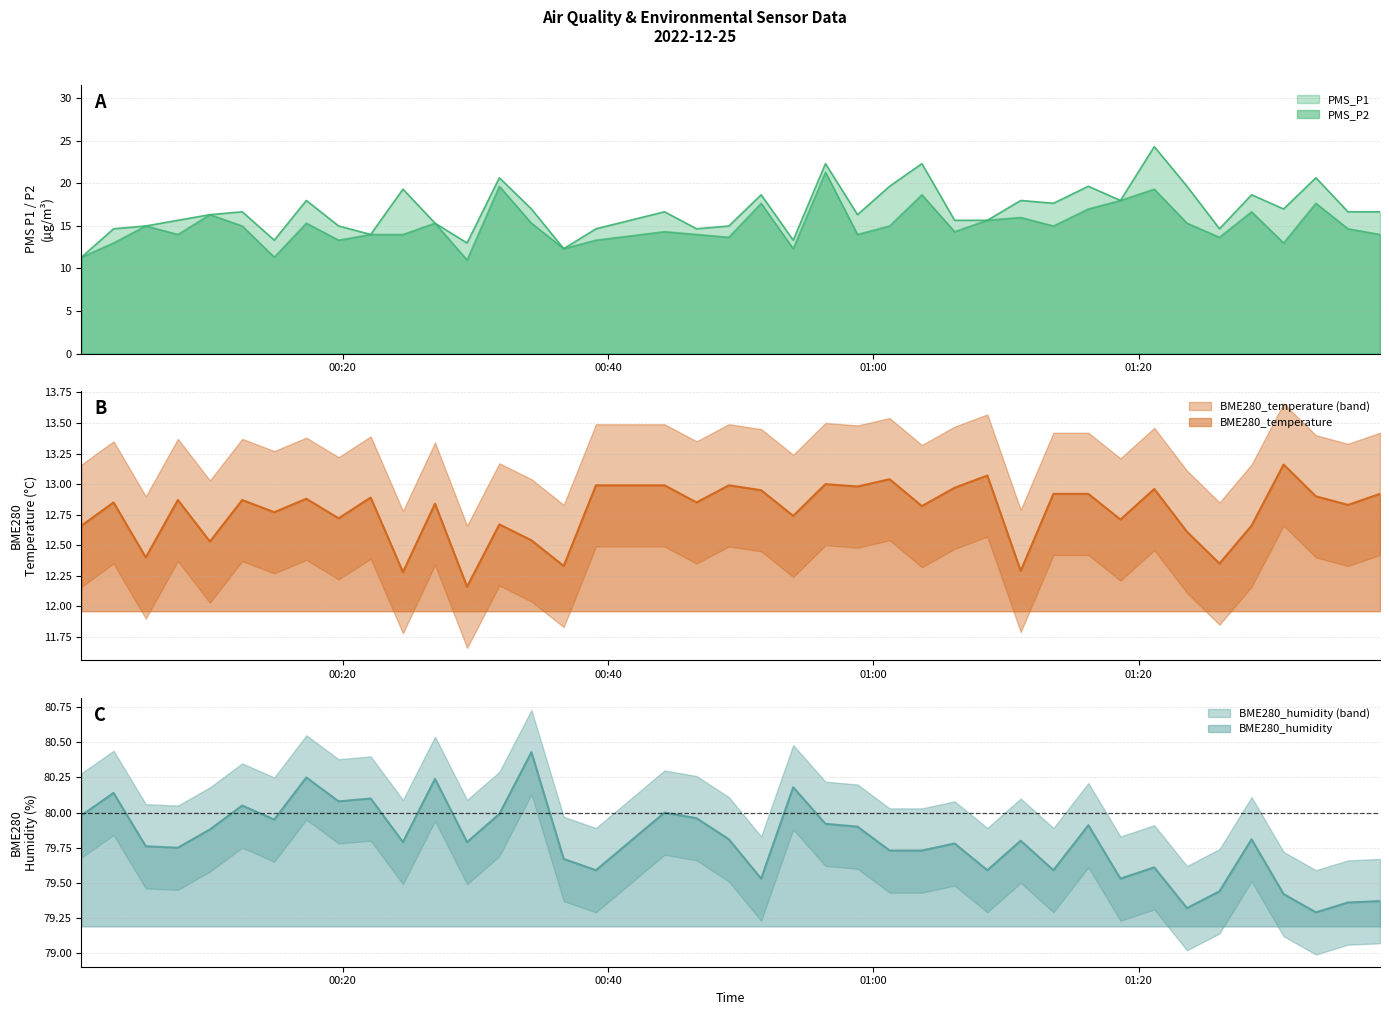

How many lines are shown in the chart?

4